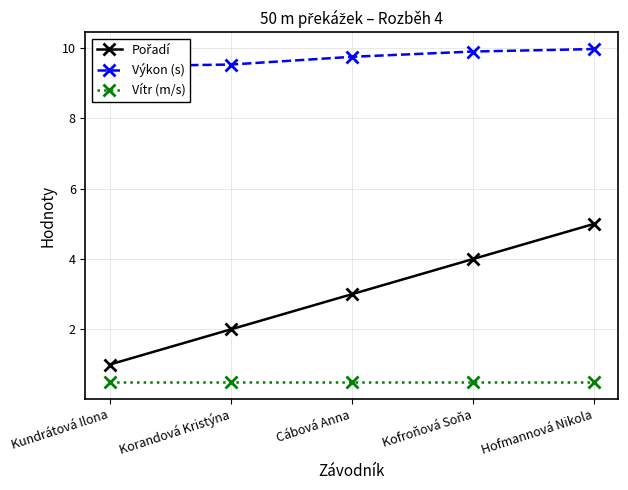

Where is Vítr (m/s) nearest to the value 0?

Kundrátová Ilona